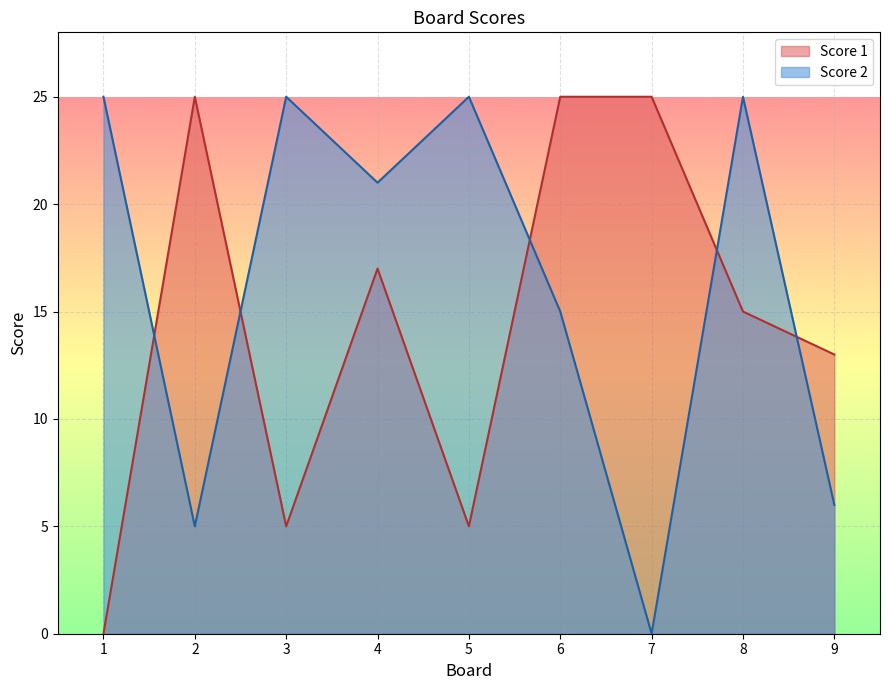

What is the maximum value shown in the chart?

25